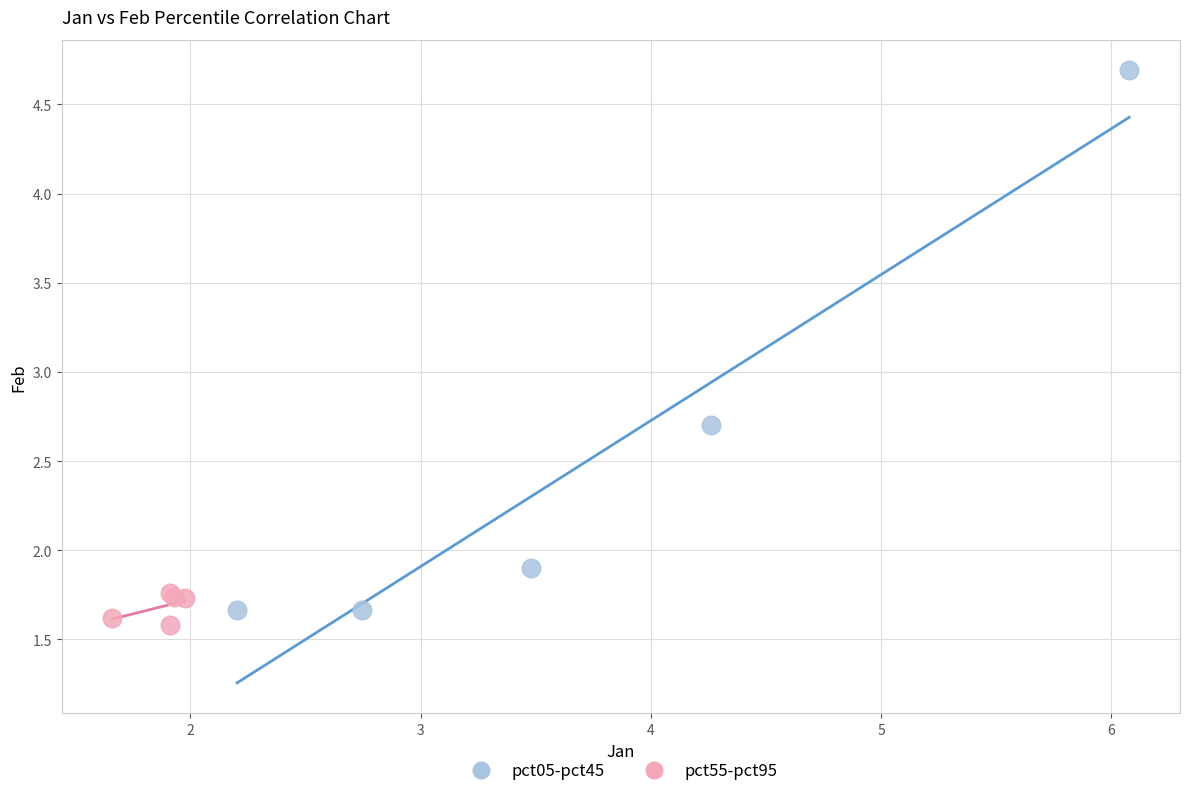

Which series contains the highest Y value?

pct05-pct45